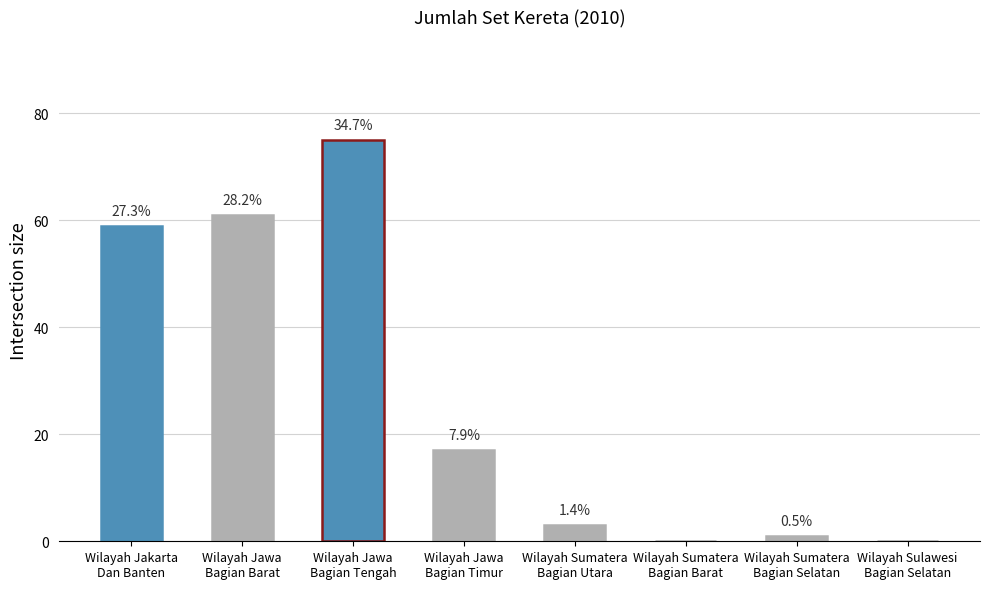

What is the ratio of the value at Wilayah Jawa
Bagian Barat to the value at Wilayah Sumatera
Bagian Utara?

20.3